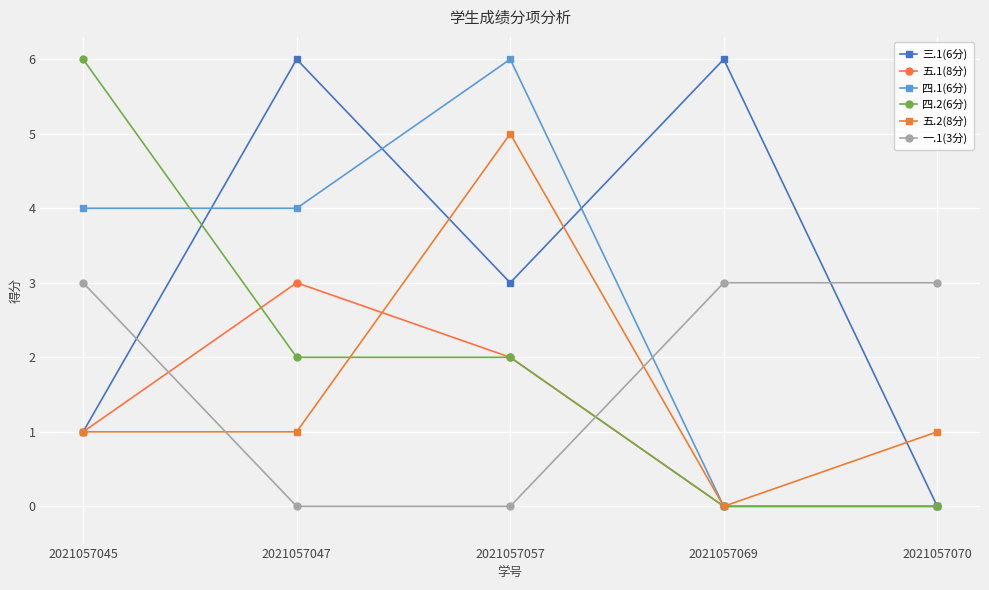

Does the chart have visible grid lines?

Yes